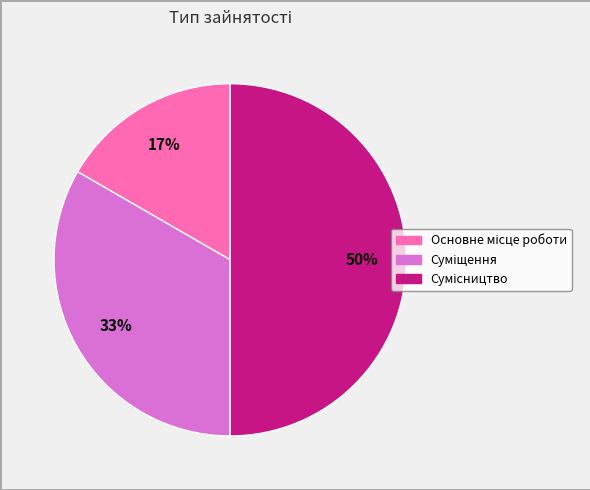

To the nearest percent, what is the difference between the largest and smallest slice percentages?

33%